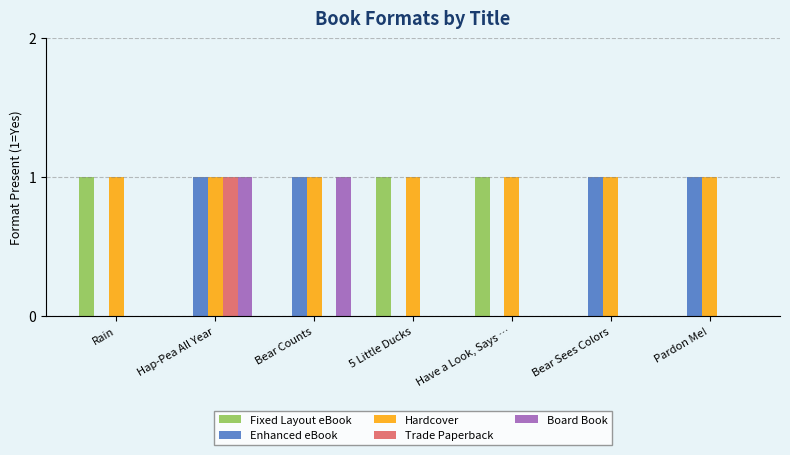

The value of Trade Paperback at Rain is 0. True or false?

True